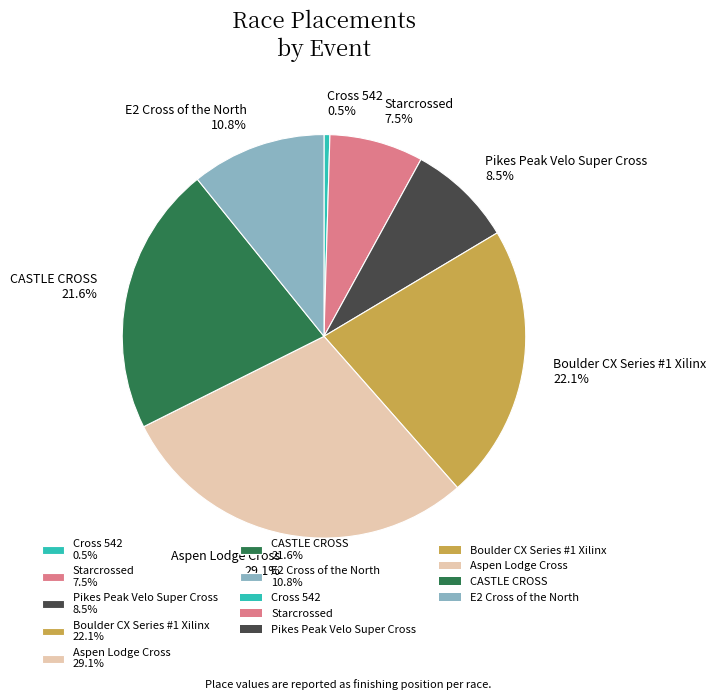

Combined, do Pikes Peak Velo Super Cross 8.5% and Cross 542 0.5% account for over 50%?

No